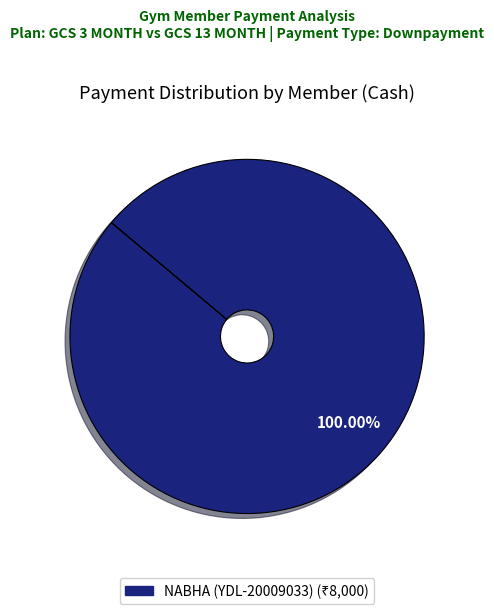

Is there a majority slice in this chart?

Yes